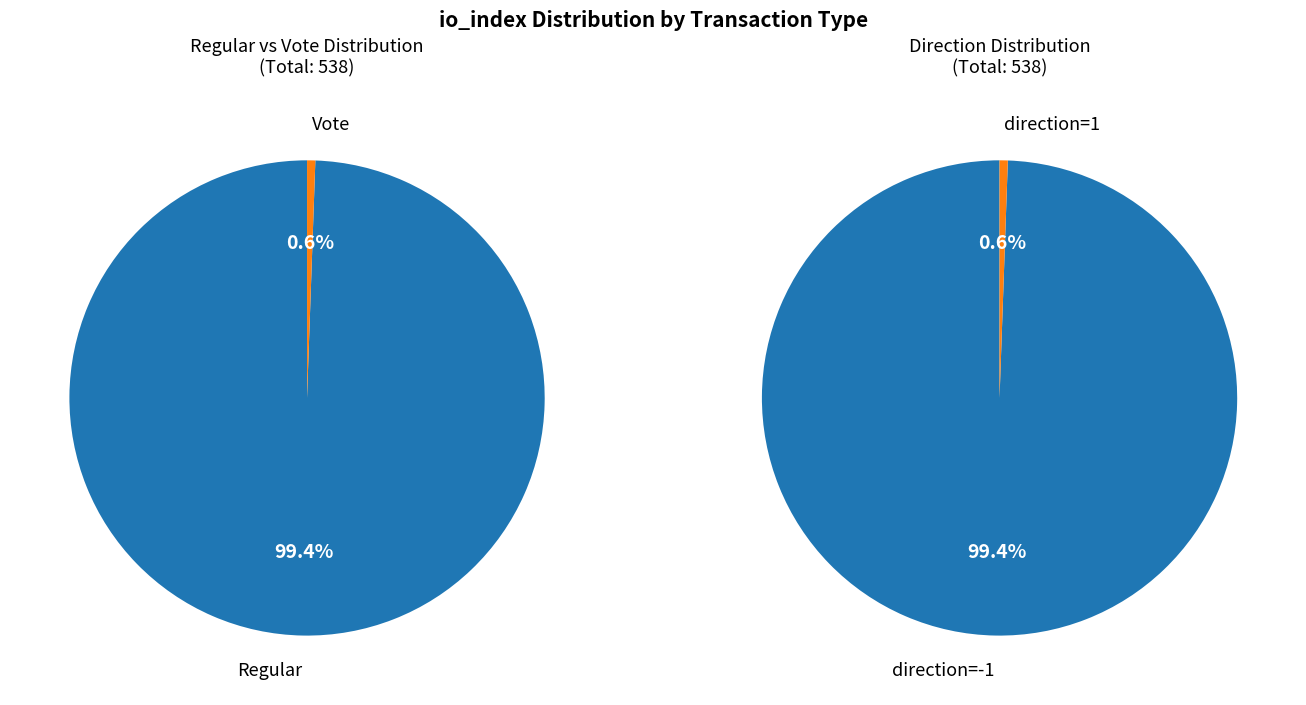

The Regular (io_index=535) slice represents 99% of the pie. True or false?

True